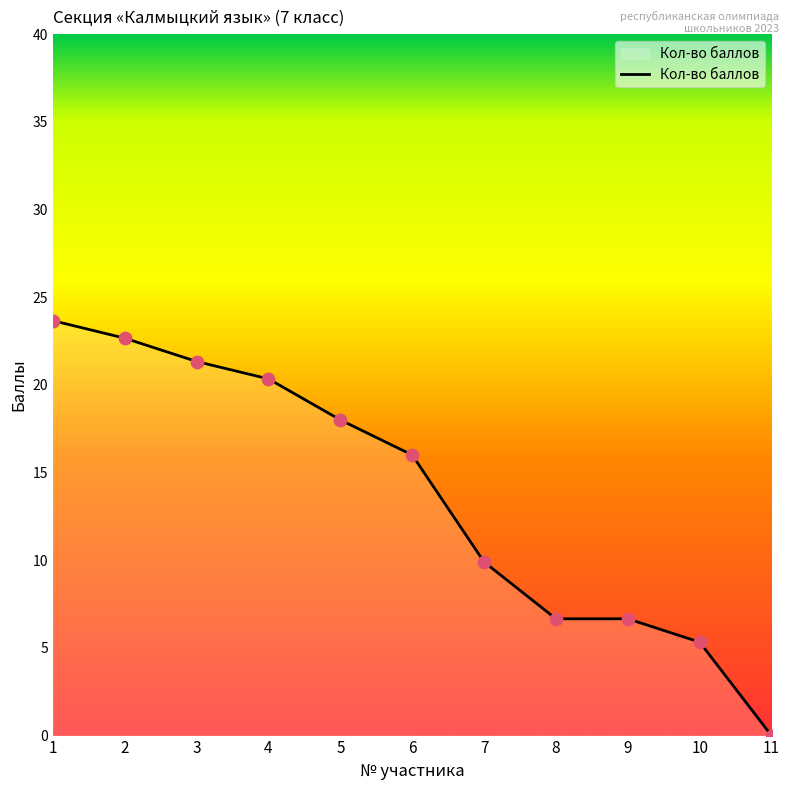

What is the change in value from 2 to 5?

-4.7